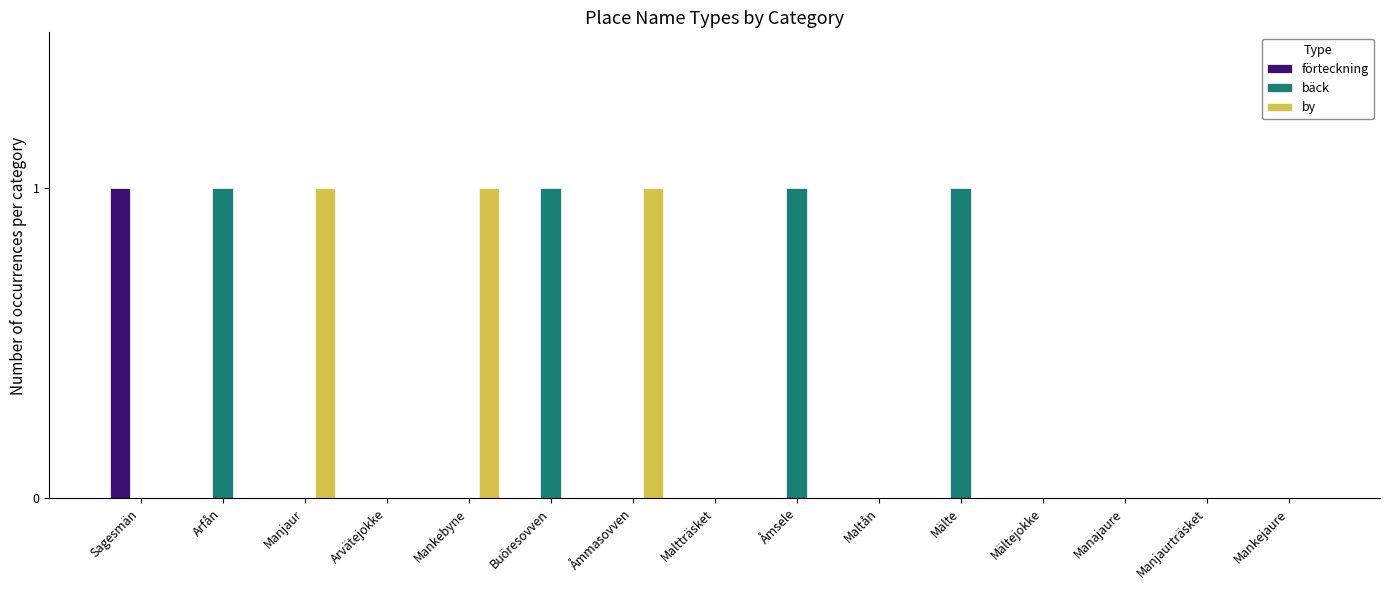

How many groups of bars are there?

15